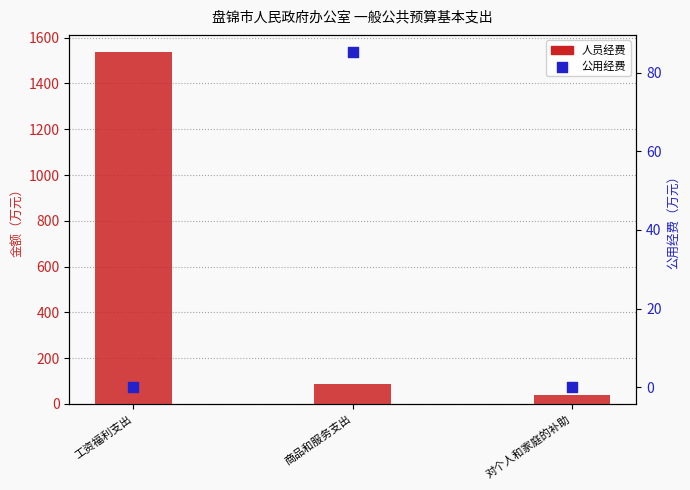

Which series has the largest Y range (max minus min)?

人员经费